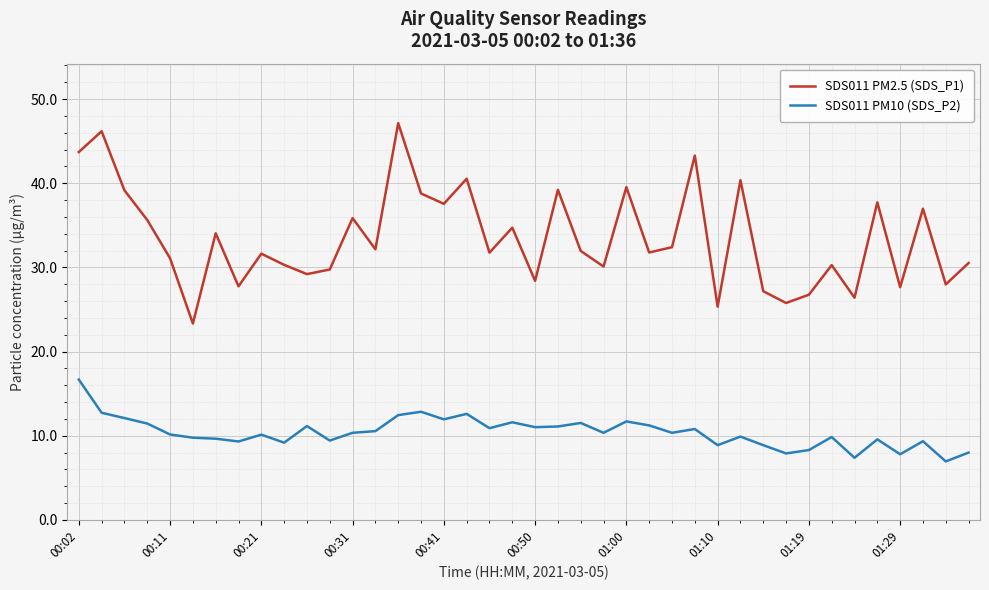

Rank the series by their average value, from lowest to highest.

SDS011 PM10 (SDS_P2), SDS011 PM2.5 (SDS_P1)